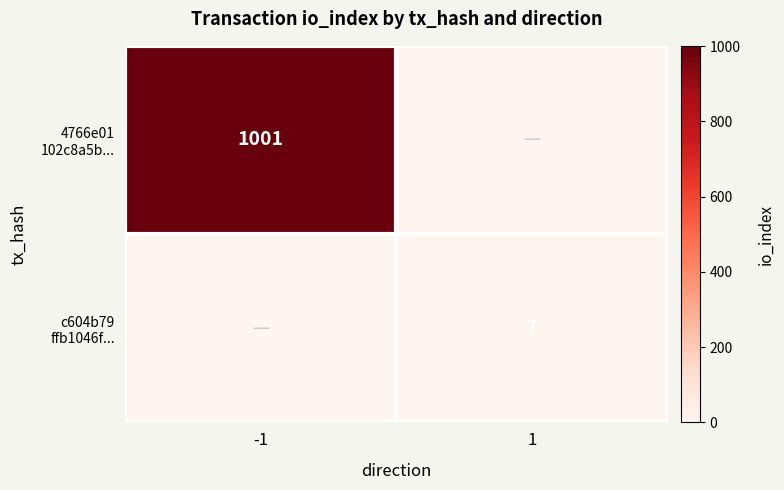

Between -1 and 1, which series saw the biggest shift?

4766e01 102c8a5b...